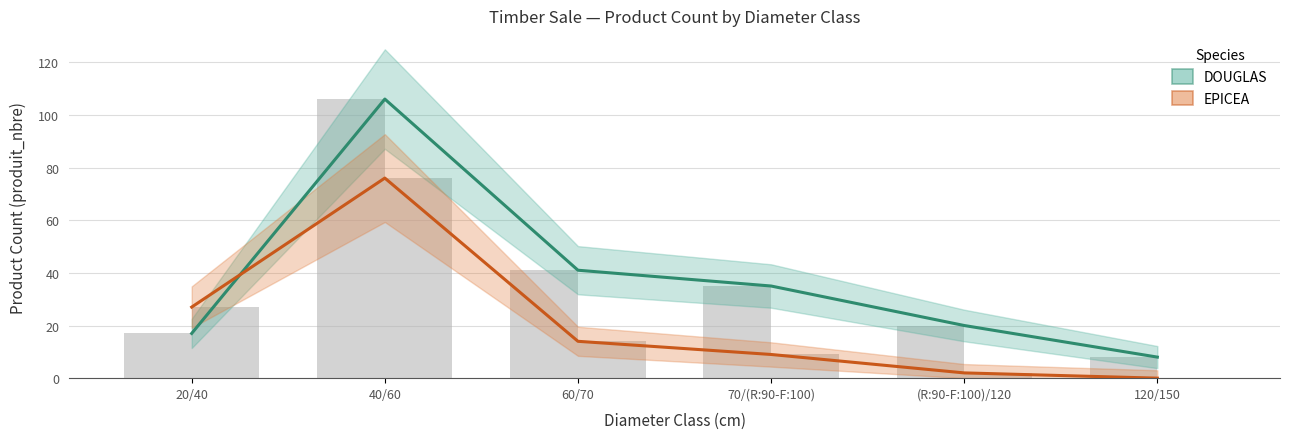

Does the chart contain stacked bars?

No